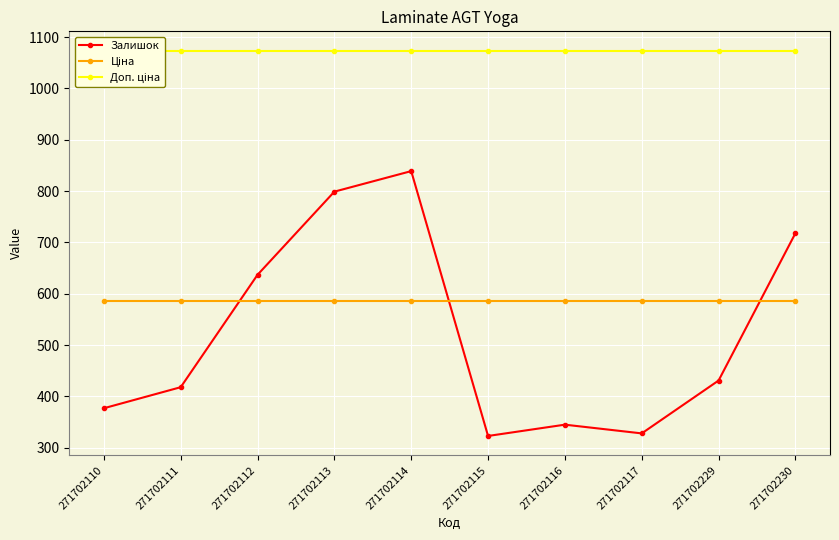

Reading left to right, list all the values displayed in this chart.

Залишок: 377.0	418.0	637.0	799.0	839.0	323.0	345.0	328.0	431.0	718.0
Ціна: 585.6	585.6	585.6	585.6	585.6	585.6	585.6	585.6	585.6	585.6
Доп. ціна: 1073.8	1073.8	1073.8	1073.8	1073.8	1073.8	1073.8	1073.8	1073.8	1073.8